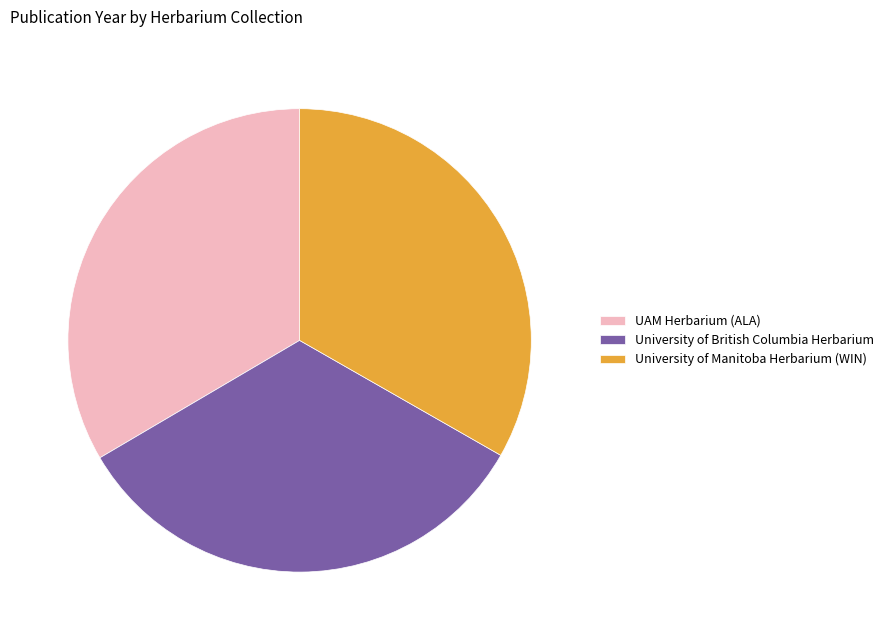

What is the ratio of the value at University of British Columbia Herbarium to the value at UAM Herbarium (ALA)?

1.0